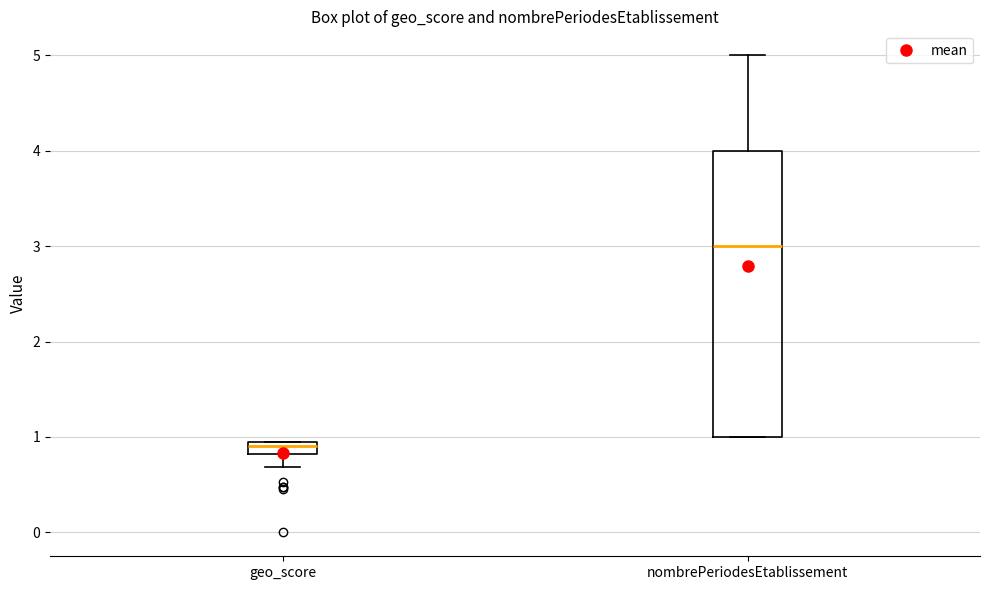

Comparing the boxes themselves (not the whiskers), which one is the tallest?

nombrePeriodesEtablissement